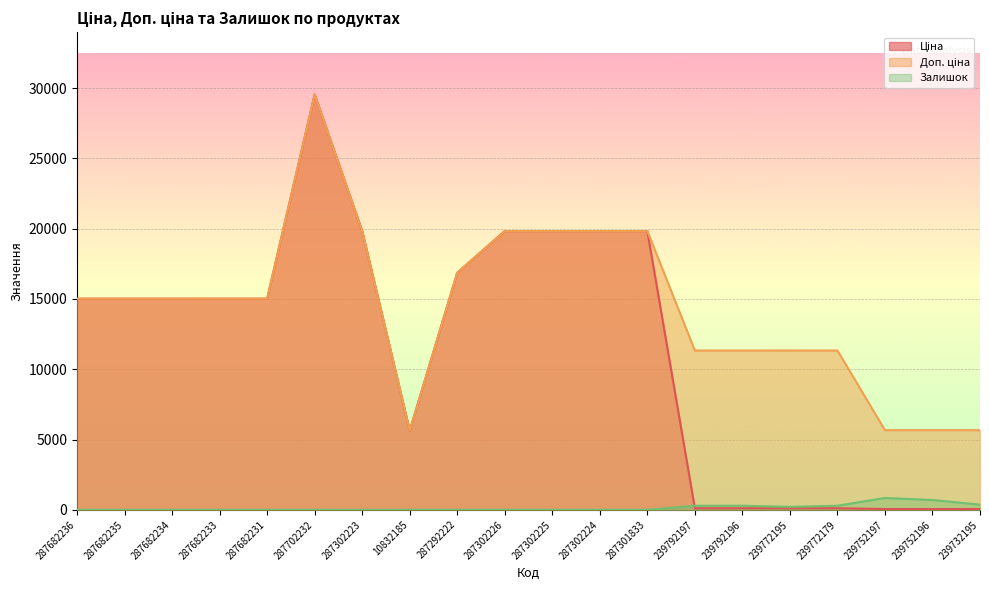

Which series has the widest spread of values?

Ціна